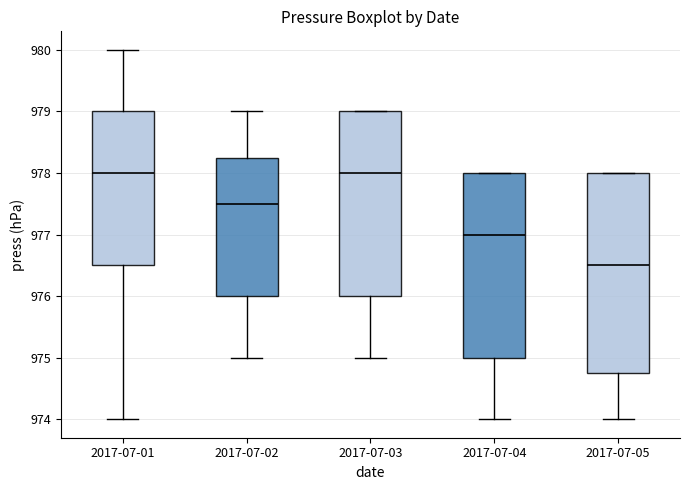

Which box is the tallest, from its lower edge to its upper edge?

2017-07-05